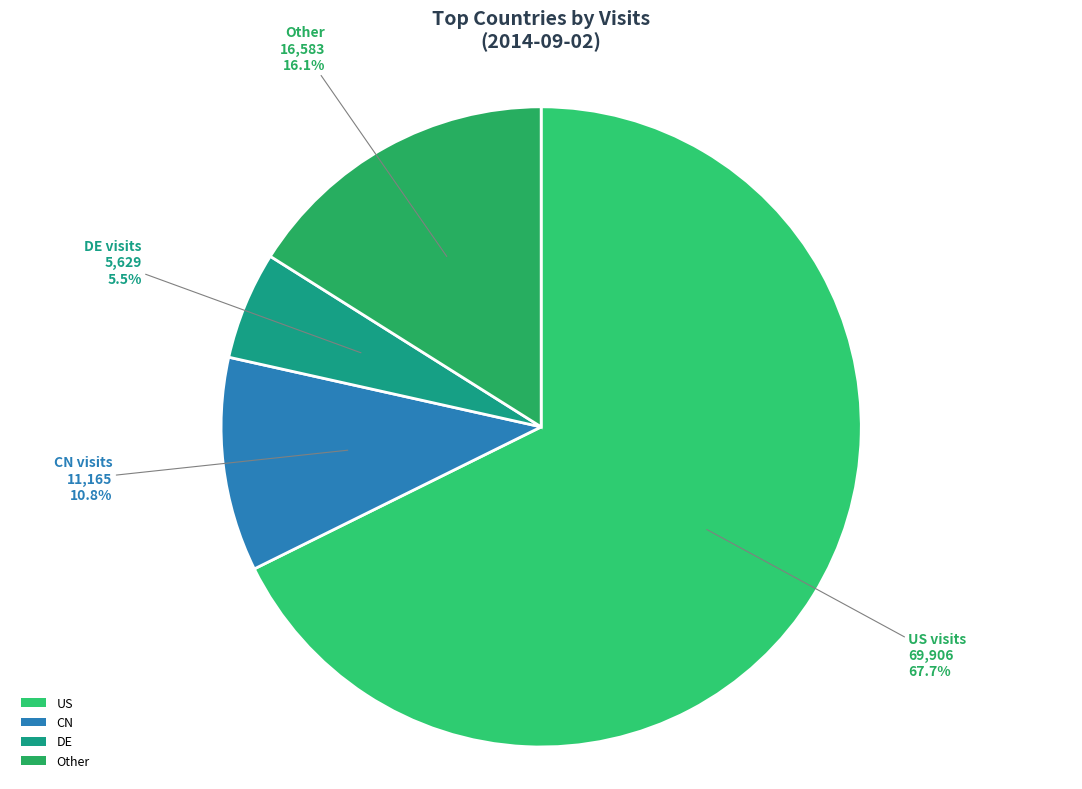

What is the smallest slice in the pie chart?

DE